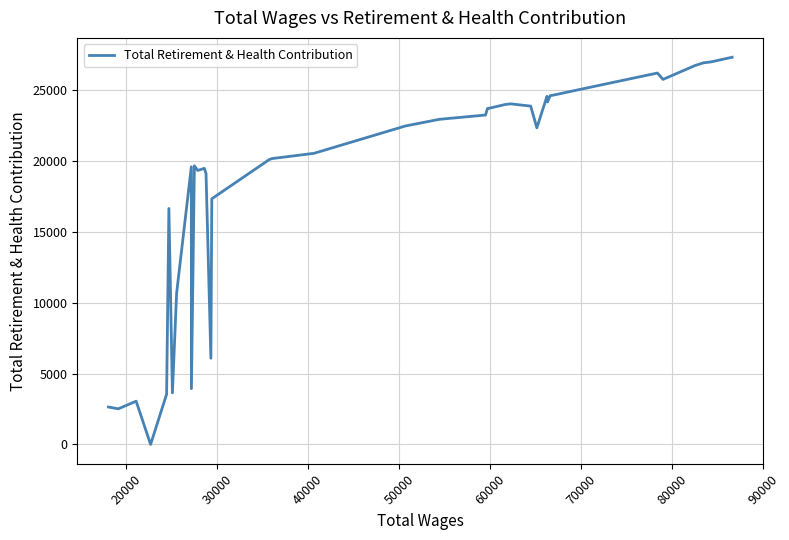

What is the difference between the maximum and minimum values?

27322